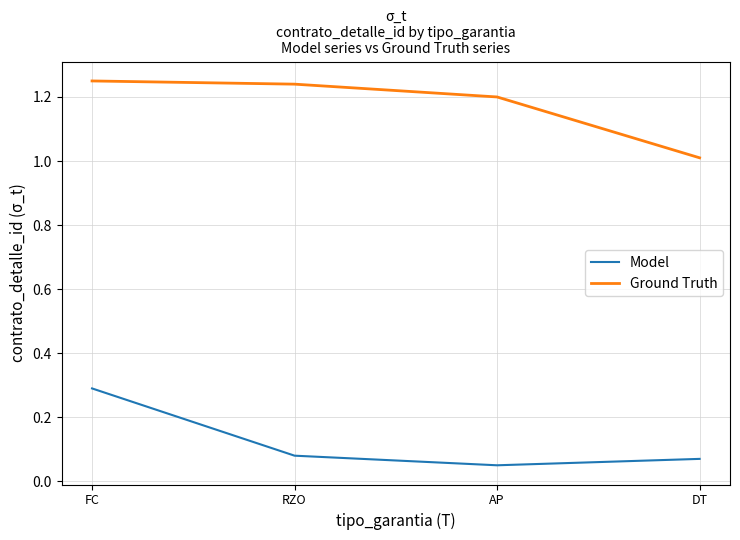

True or false: Model and Ground Truth intersect in this chart.

False